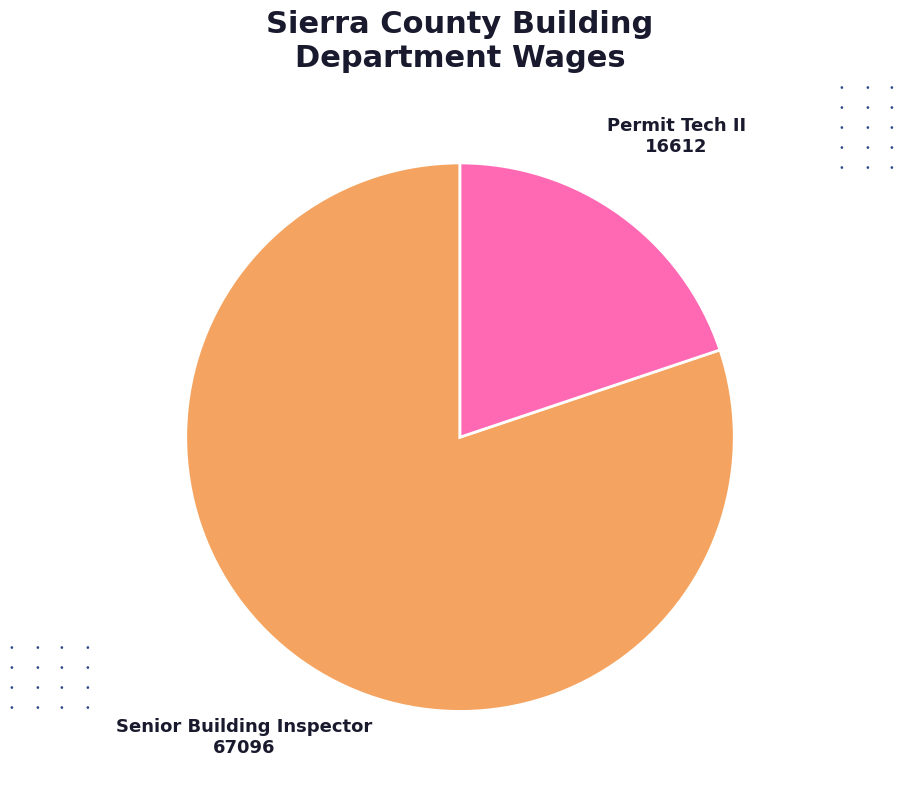

Is there any slice that represents more than half of the pie?

Yes